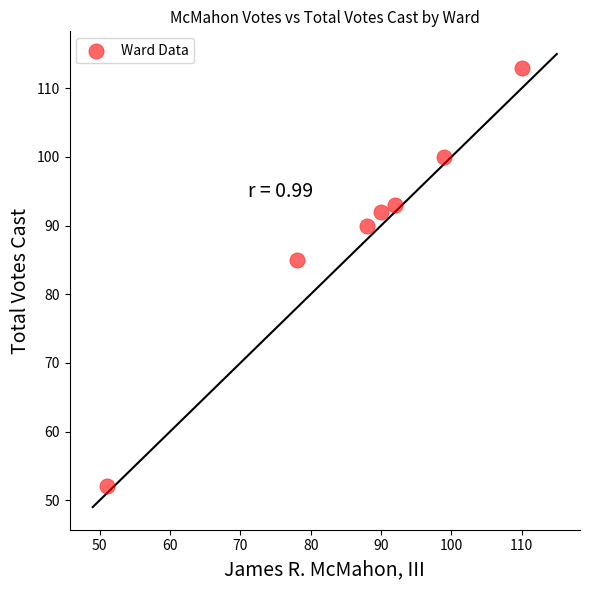

What is the average Y value?

89